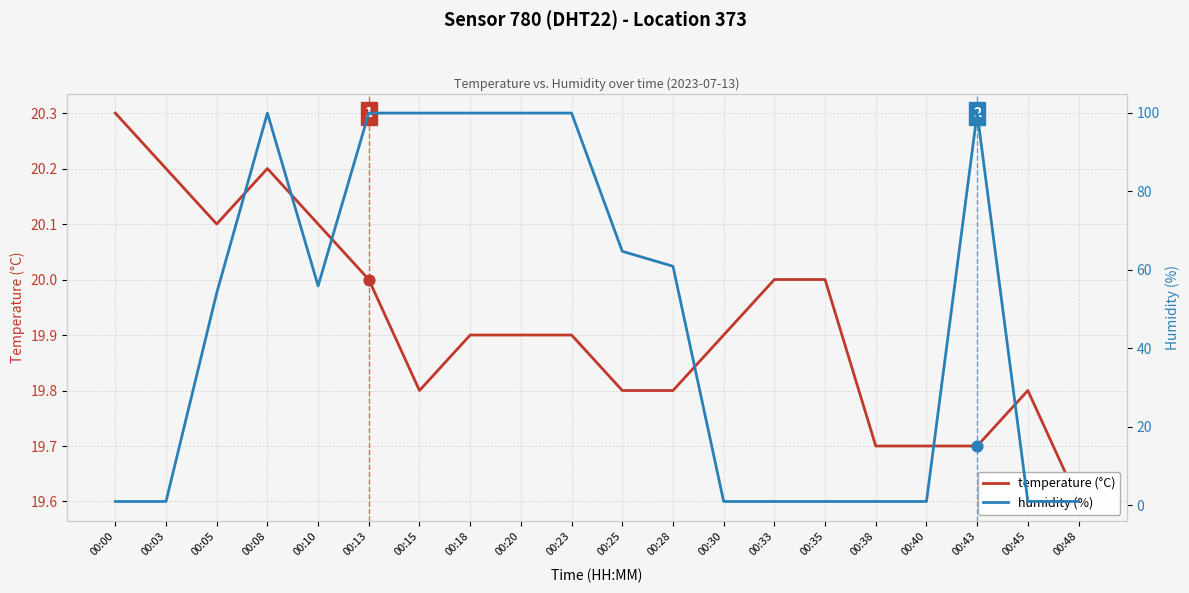

Which series has the widest spread of Y values?

humidity